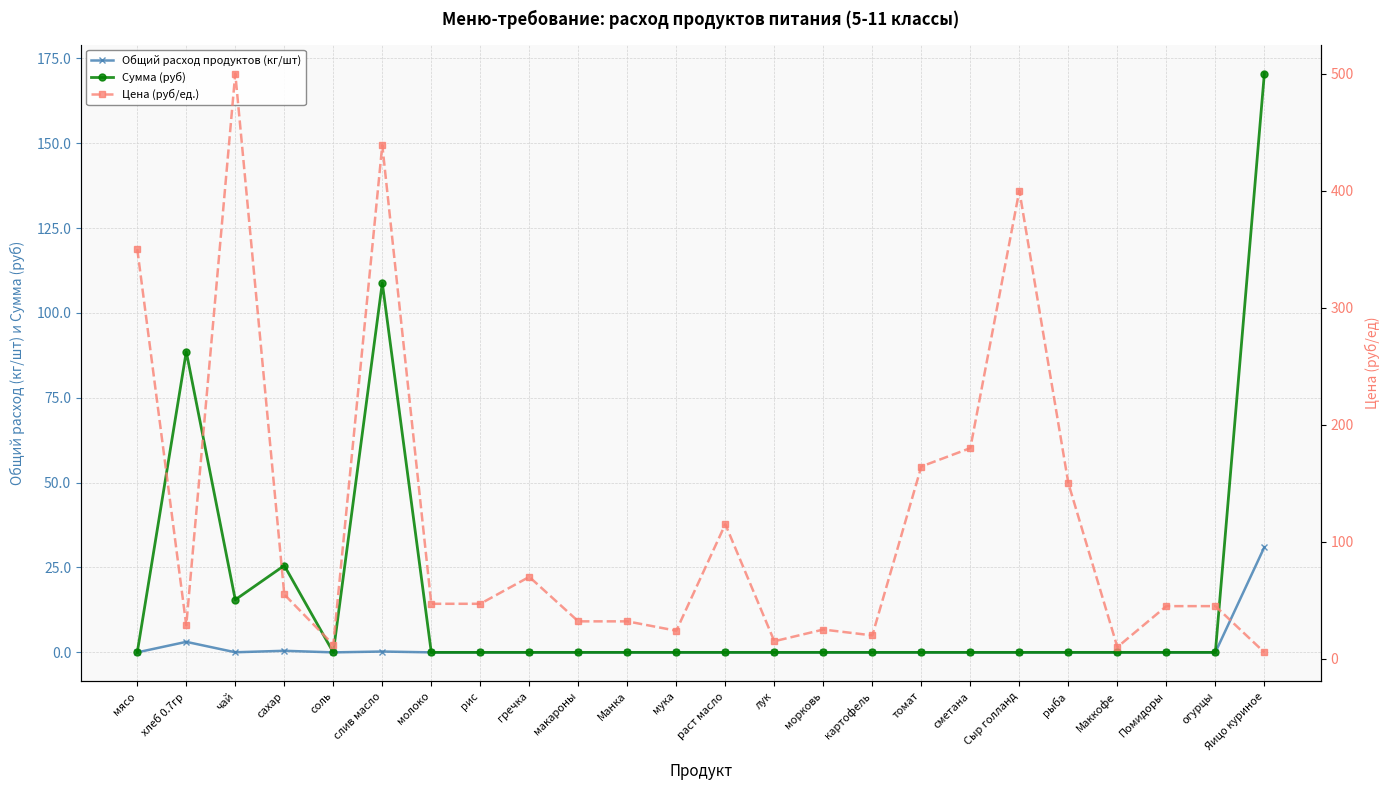

Which series has the largest range (max minus min)?

Цена (руб/ед.)